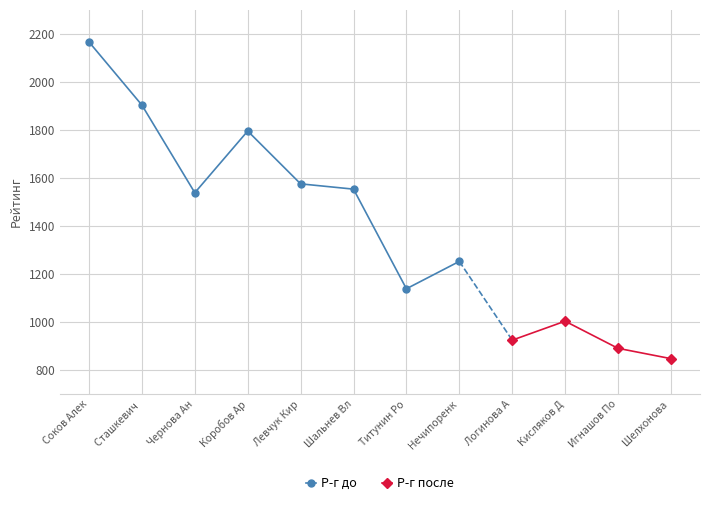

True or false: Р-г до has more than 2 points higher than both neighbors.

False